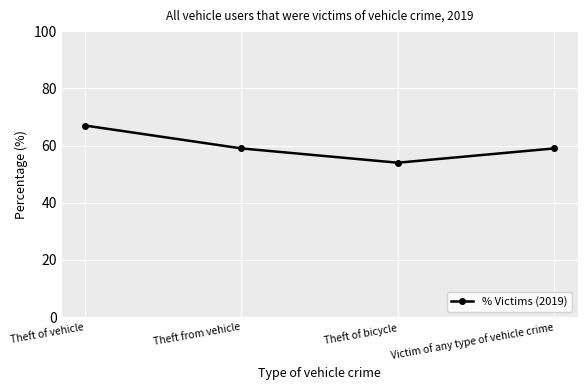

What is the difference between the maximum and second lowest values?

8